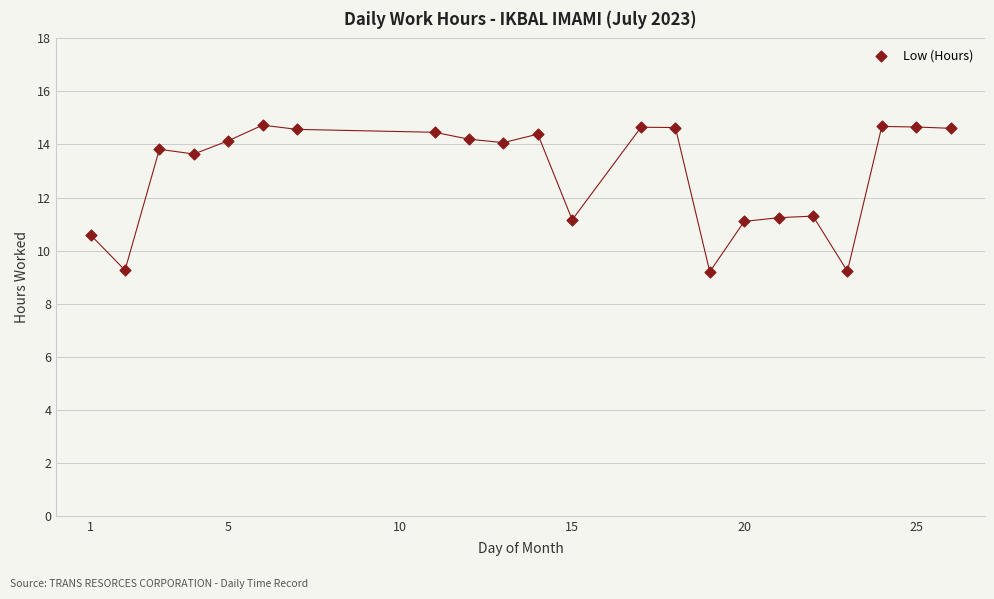

What is the range of Y values (max minus min)?

5.5